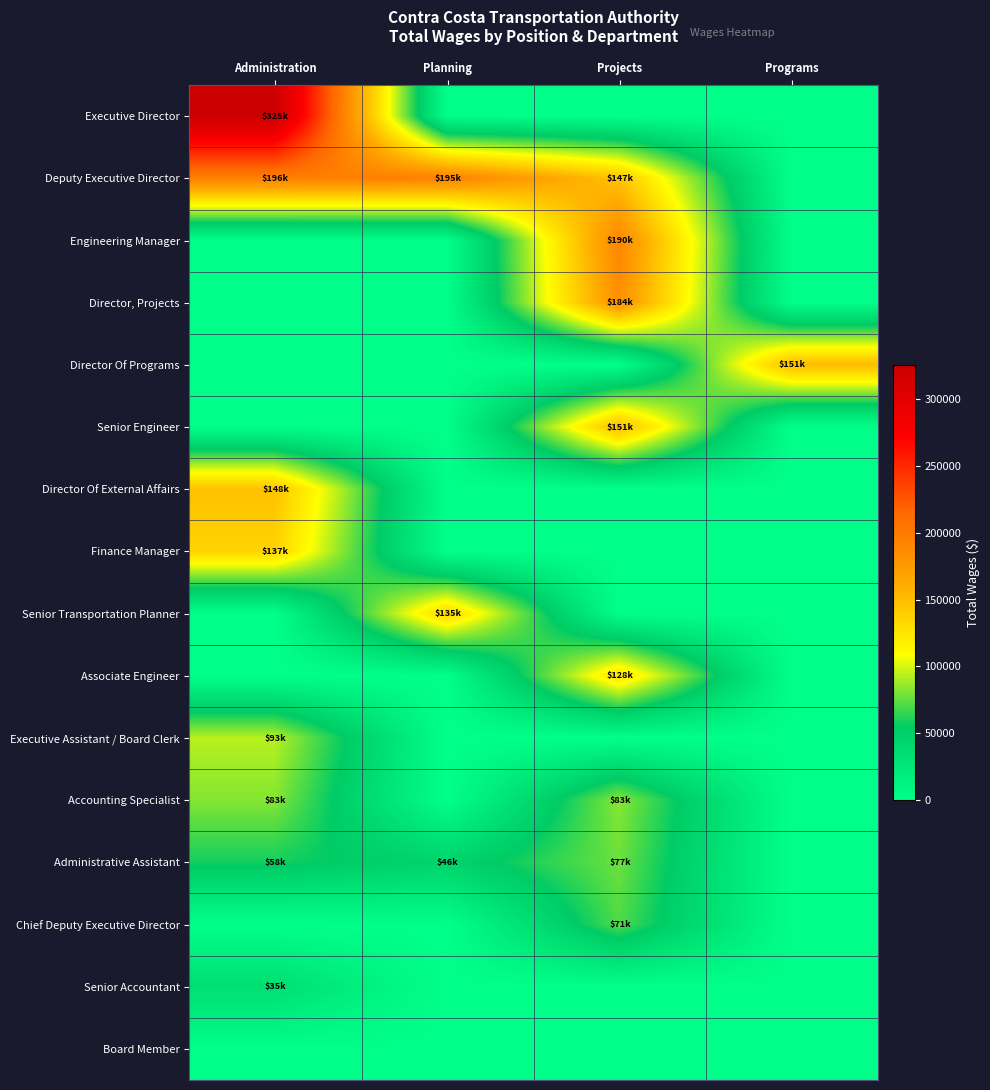

What is the maximum value shown in the chart?

325321